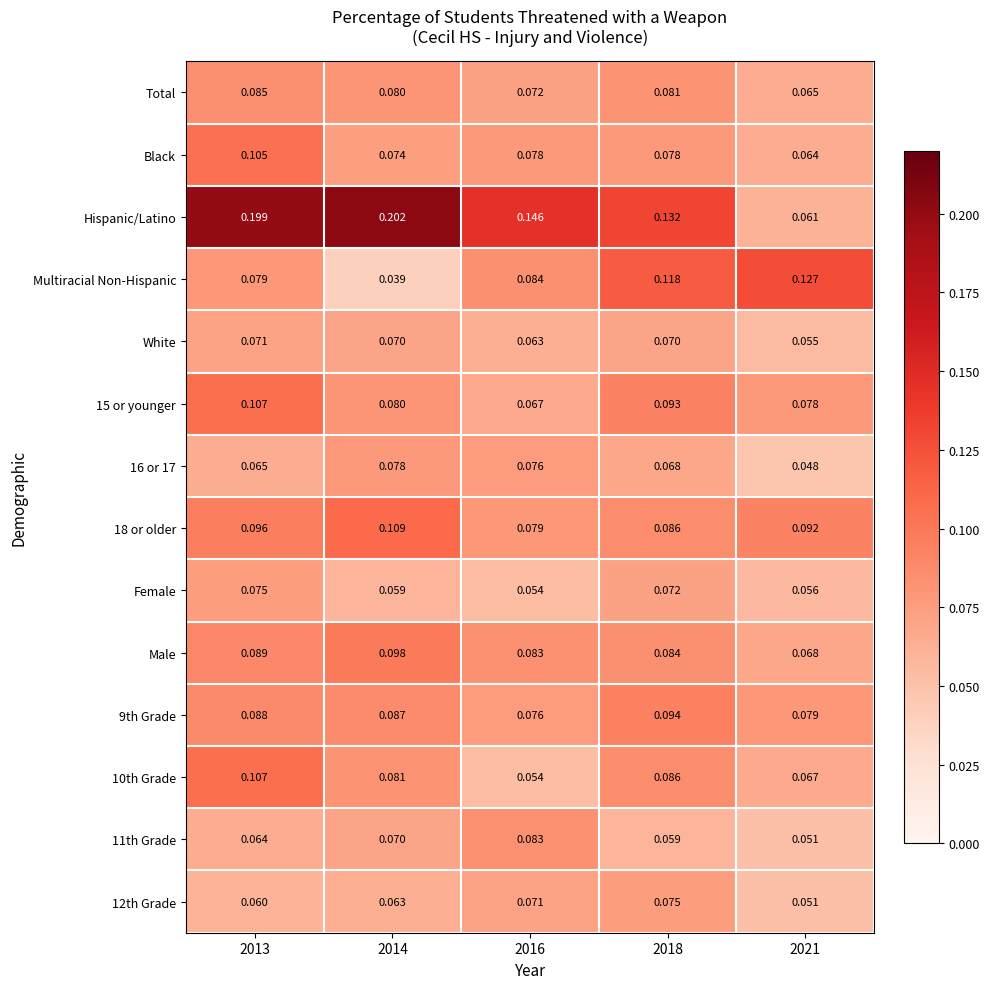

At how many categories does at least one series exceed 0?

5